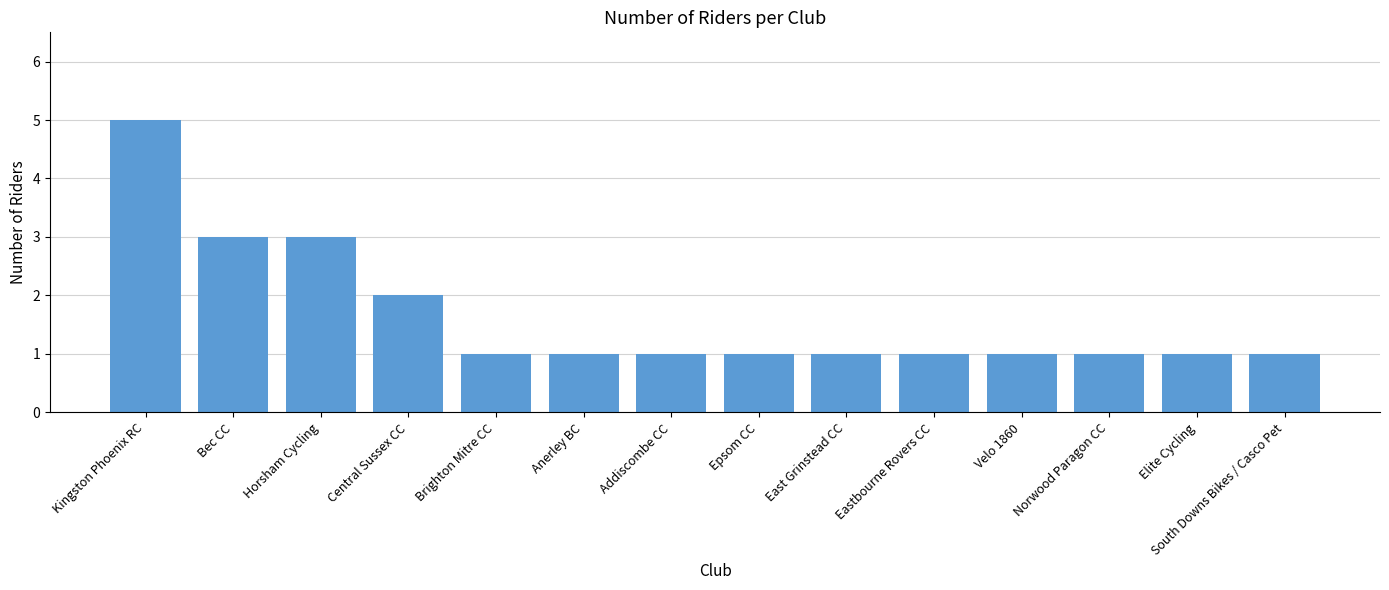

What is the sum of all values?

23